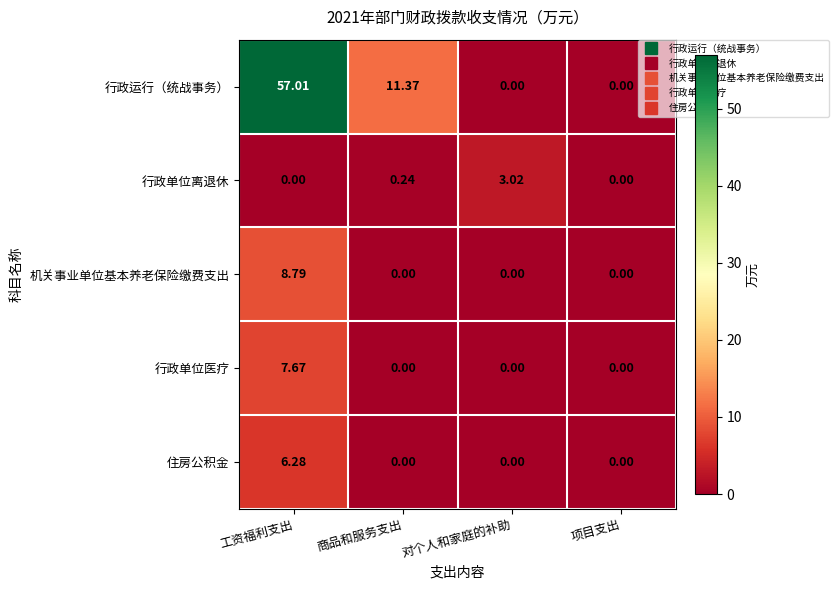

Which series has the largest range (max minus min)?

行政运行（统战事务）